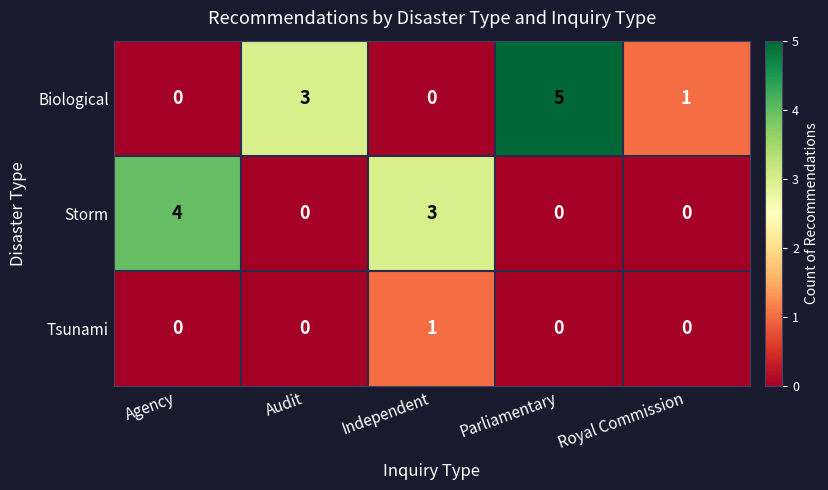

Rank the series by their maximum value, from lowest to highest.

Tsunami, Storm, Biological